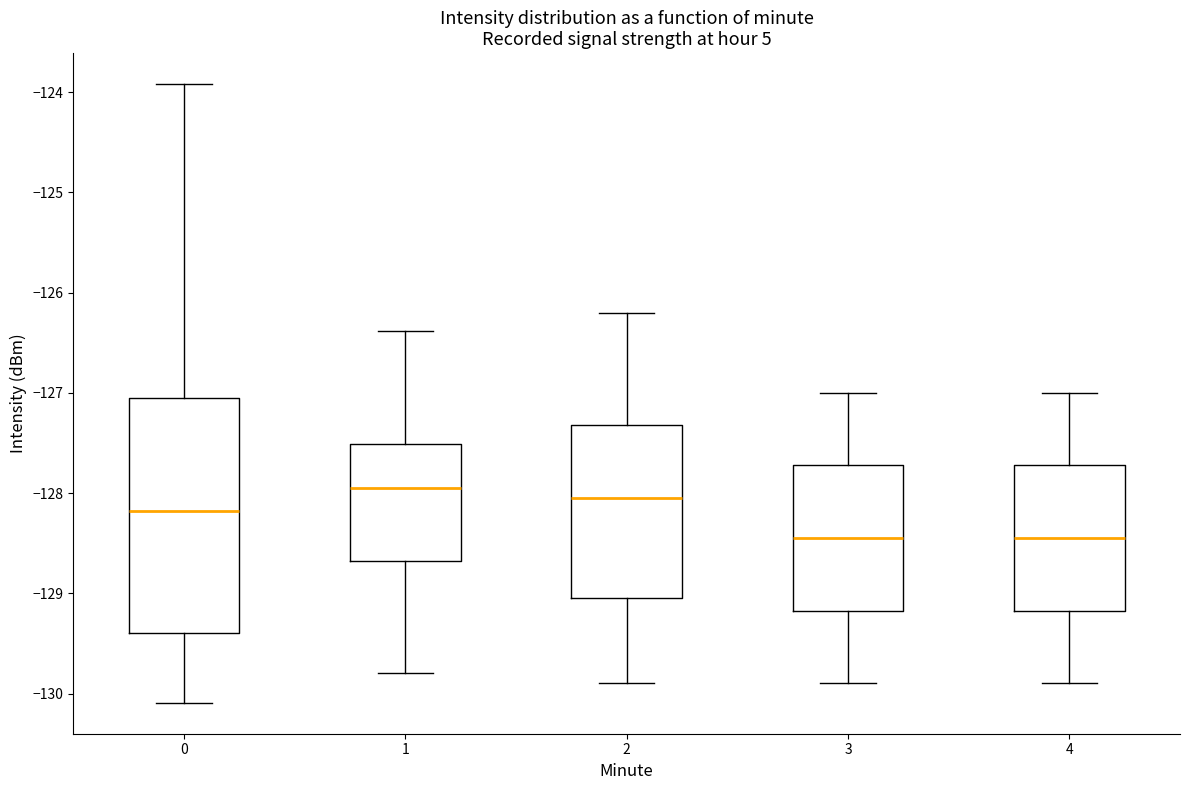

Which box is the tallest, from its lower edge to its upper edge?

0